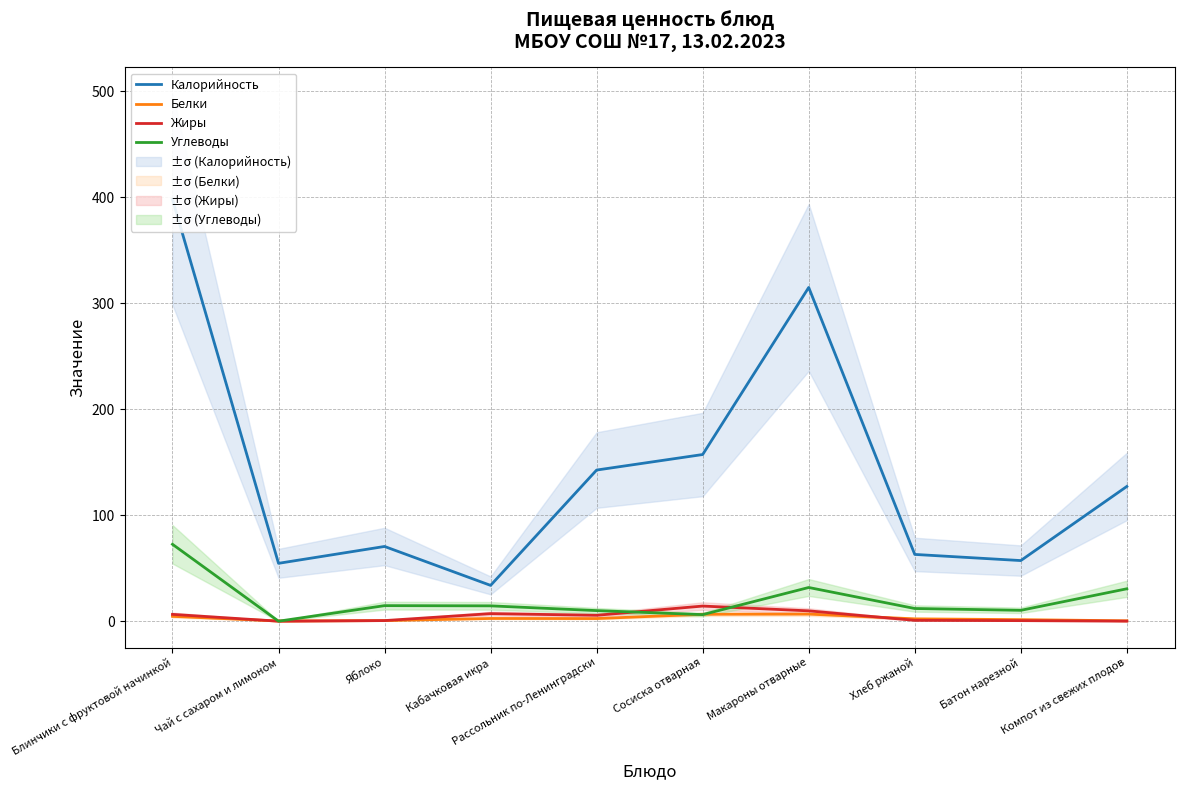

Between Сосиска отварная and Блинчики с фруктовой начинкой, which is larger?

Блинчики с фруктовой начинкой